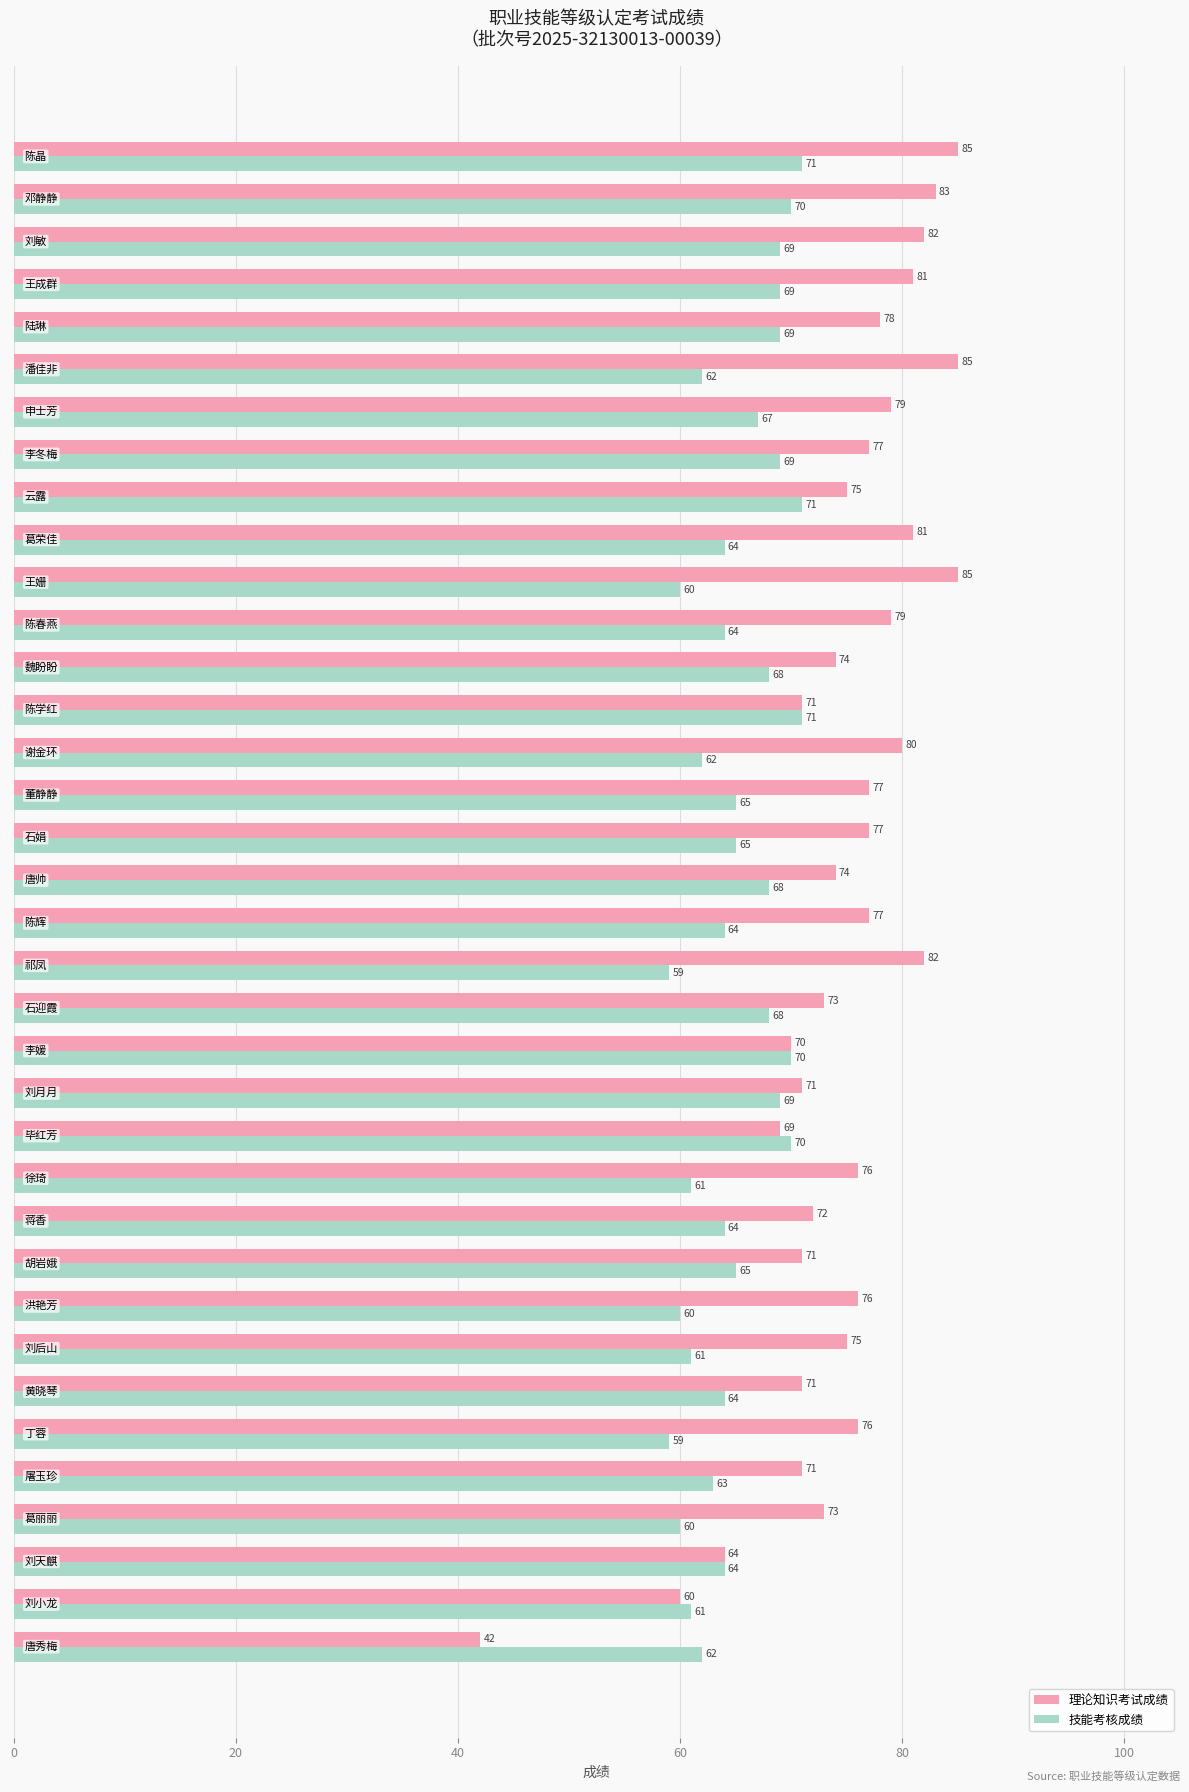

Which series has the largest total across all categories?

理论知识考试成绩